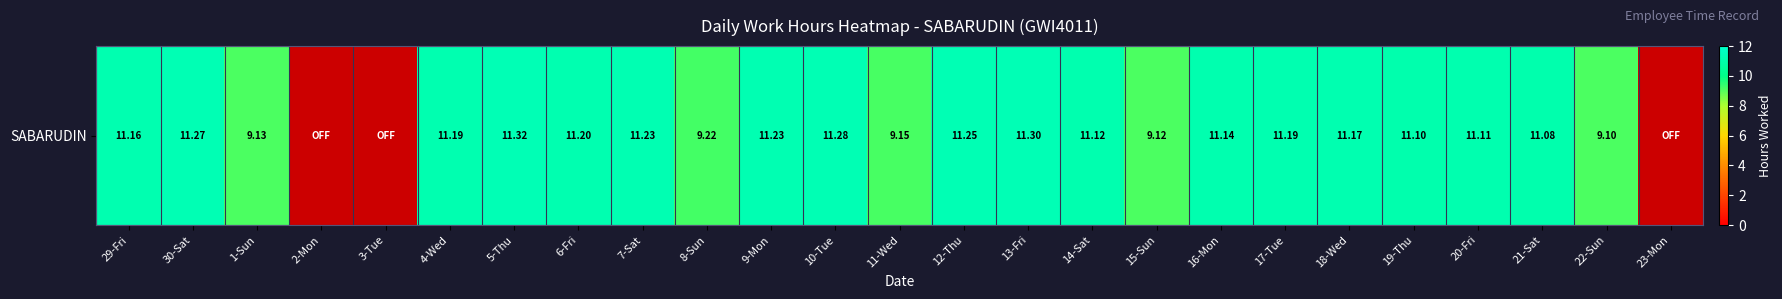

Which has a higher value, 15-Sun or 21-Sat?

21-Sat